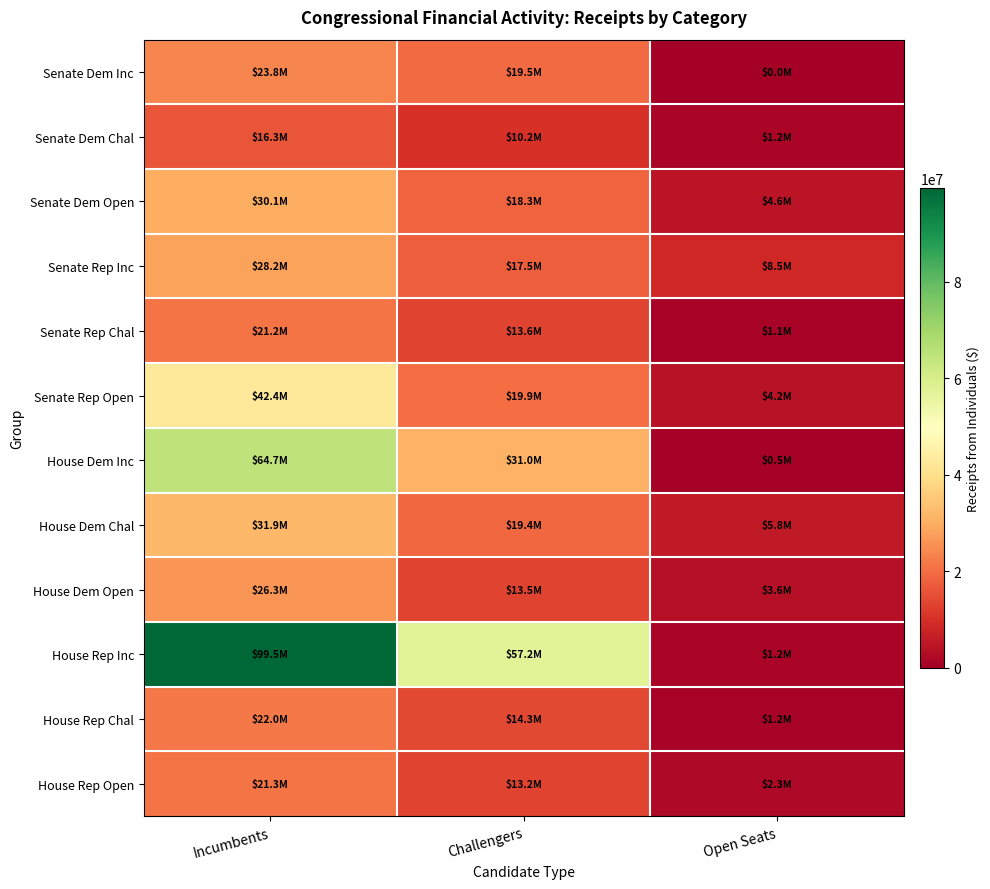

Which series has the largest total across all categories?

House Rep Inc